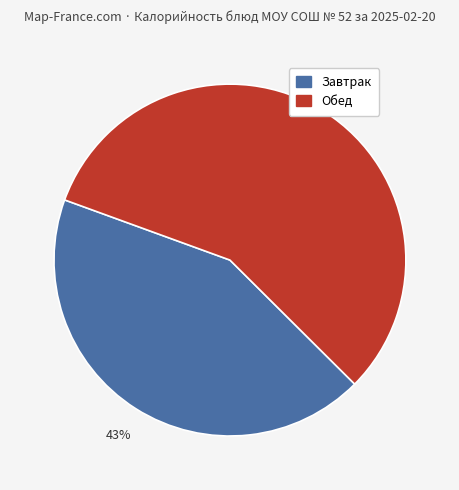

Is there a majority slice in this chart?

Yes